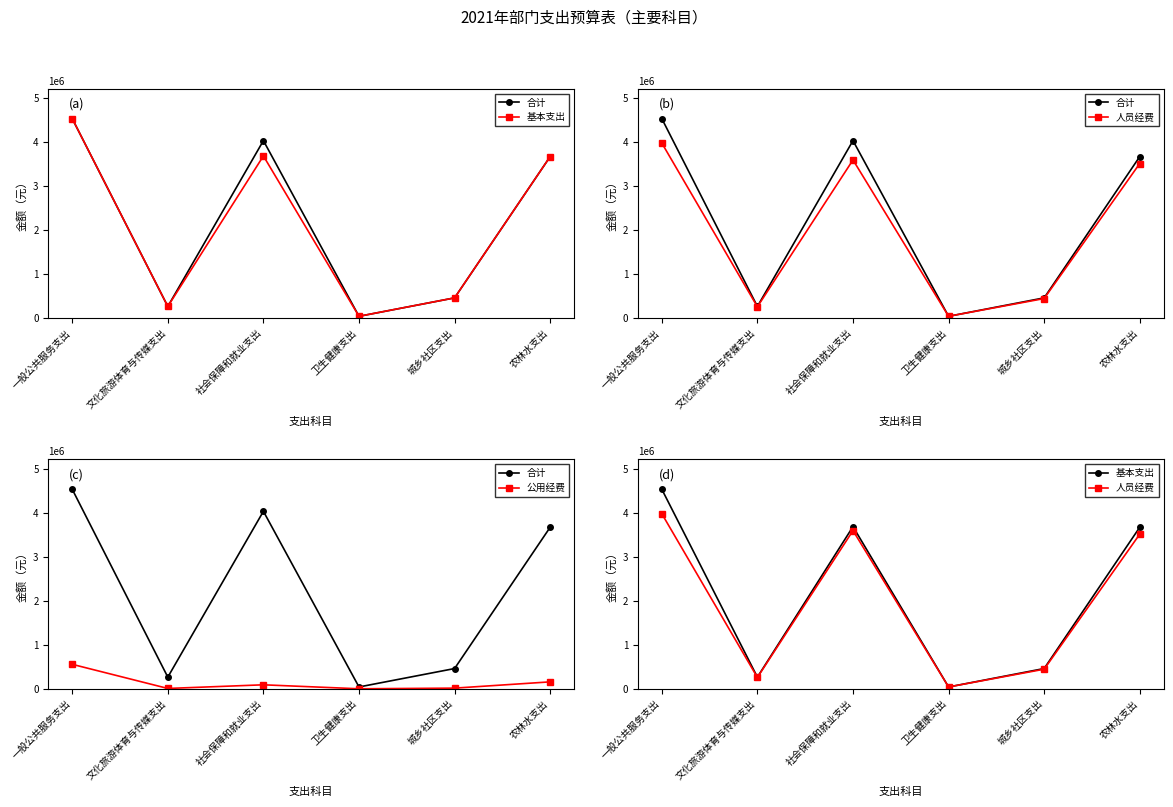

At 一般公共服务支出, list the series in order from largest to smallest.

合计, 基本支出, 人员经费, 公用经费